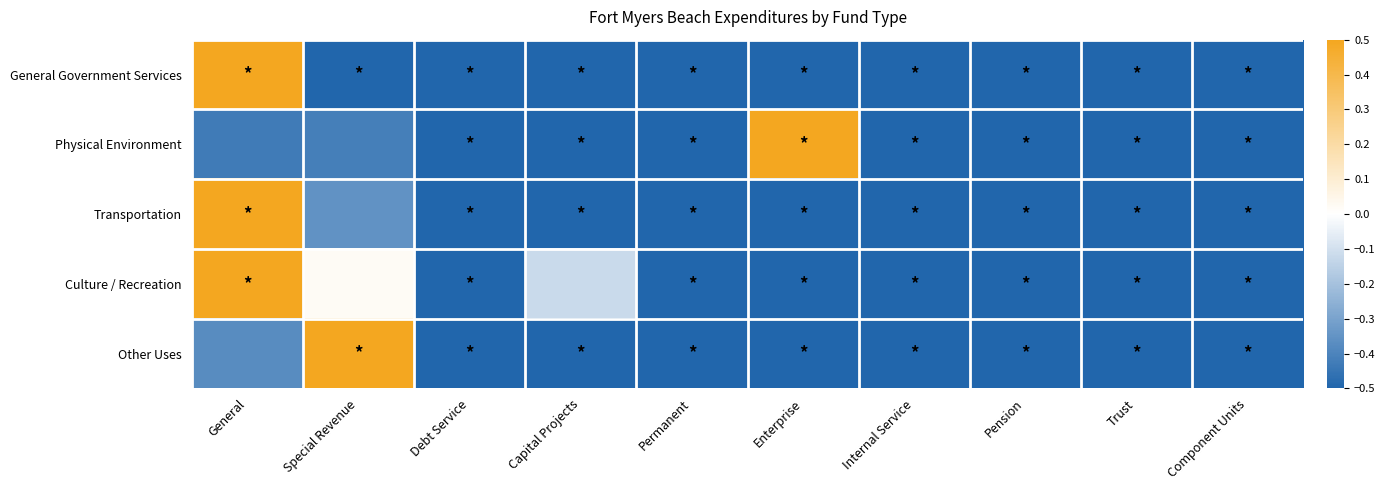

Reading right to left, what are all the values shown in this chart?

General Government Services: Component Units=-0.5	Trust=-0.5	Pension=-0.5	Internal Service=-0.5	Enterprise=-0.5	Permanent=-0.5	Capital Projects=-0.5	Debt Service=-0.5	Special Revenue=-0.5	General=0.5
Physical Environment: Component Units=-0.5	Trust=-0.5	Pension=-0.5	Internal Service=-0.5	Enterprise=0.5	Permanent=-0.5	Capital Projects=-0.5	Debt Service=-0.5	Special Revenue=-0.4	General=-0.4
Transportation: Component Units=-0.5	Trust=-0.5	Pension=-0.5	Internal Service=-0.5	Enterprise=-0.5	Permanent=-0.5	Capital Projects=-0.5	Debt Service=-0.5	Special Revenue=-0.4	General=0.5
Culture / Recreation: Component Units=-0.5	Trust=-0.5	Pension=-0.5	Internal Service=-0.5	Enterprise=-0.5	Permanent=-0.5	Capital Projects=-0.1	Debt Service=-0.5	Special Revenue=0.0	General=0.5
Other Uses: Component Units=-0.5	Trust=-0.5	Pension=-0.5	Internal Service=-0.5	Enterprise=-0.5	Permanent=-0.5	Capital Projects=-0.5	Debt Service=-0.5	Special Revenue=0.5	General=-0.4